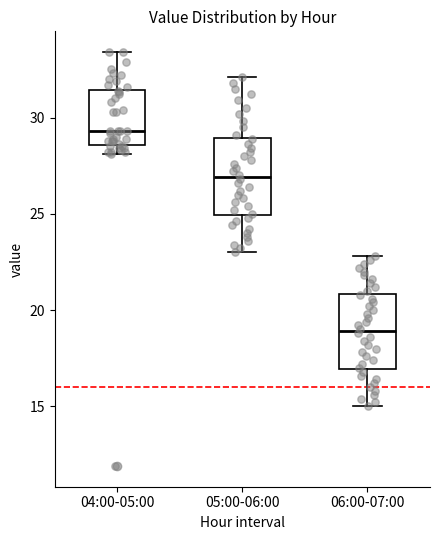

Reading left to right, transcribe this box plot: for each box, give where its median line is, the range the box spans, and where its two whiskers end, as read against the y-axis. The values are not printed on the chart, so give them approximately, as read against the axis.

04:00-05:00: median 29.5, box 28.5 to 31.5, whiskers 28.0 to 33.5
05:00-06:00: median 27.0, box 25.0 to 29.0, whiskers 23.0 to 32.0
06:00-07:00: median 19.0, box 17.0 to 21.0, whiskers 15.0 to 23.0